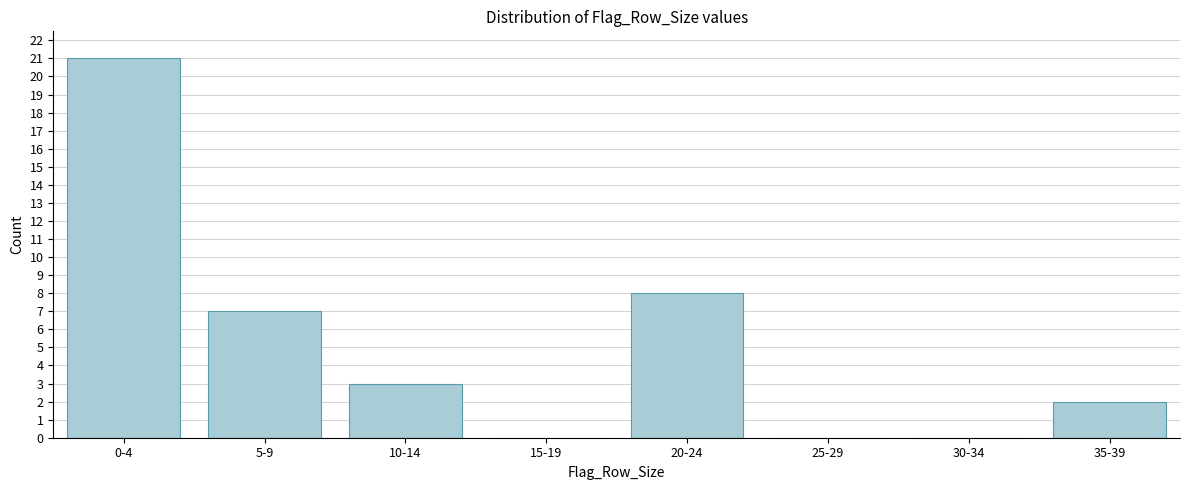

Reading left to right, transcribe all the data shown in this chart.

0-4=21	5-9=7	10-14=3	15-19=0	20-24=8	25-29=0	30-34=0	35-39=2